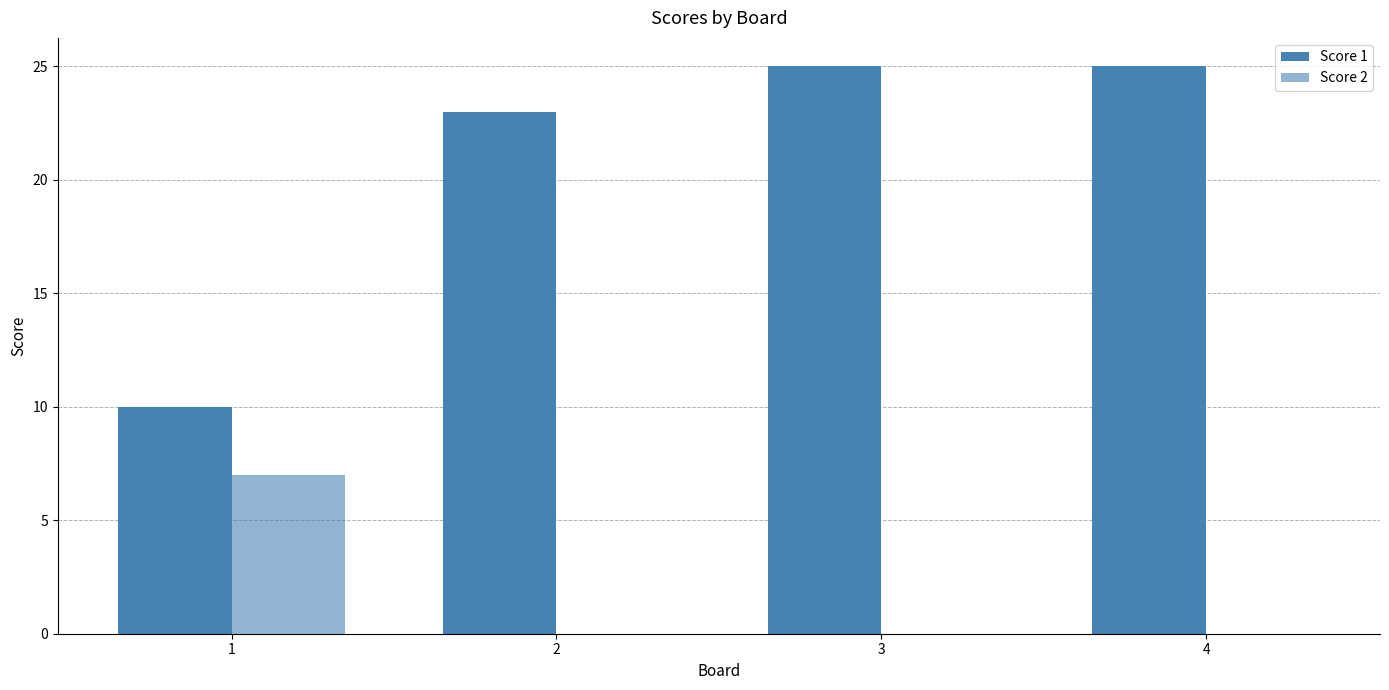

How many series are shown in this chart?

2